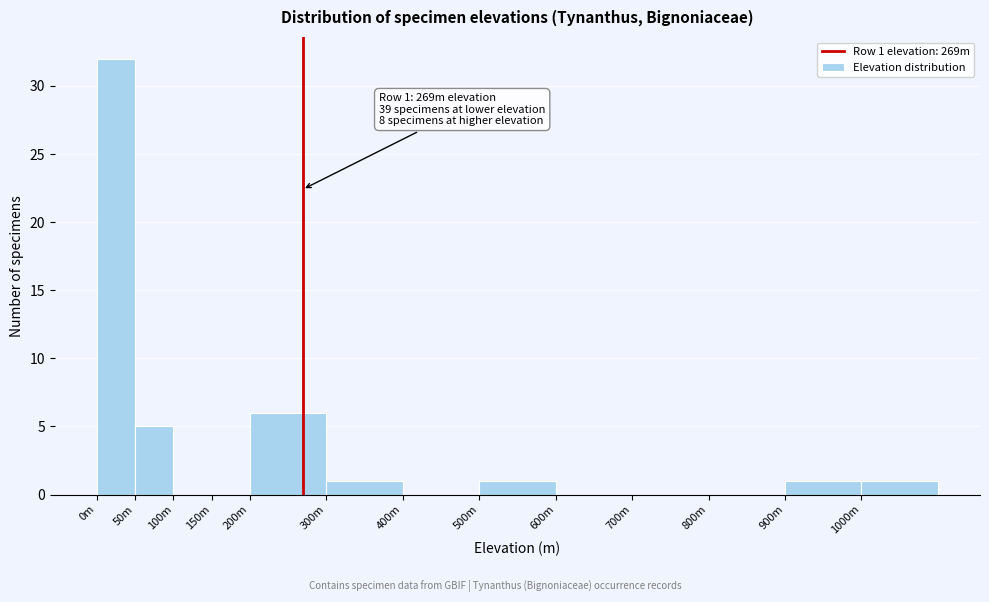

Reading right to left, transcribe all the data shown in this chart.

1000m=1	900m=1	800m=0	700m=0	600m=0	500m=1	400m=0	300m=1	200m=6	150m=0	100m=0	50m=5	0m=32